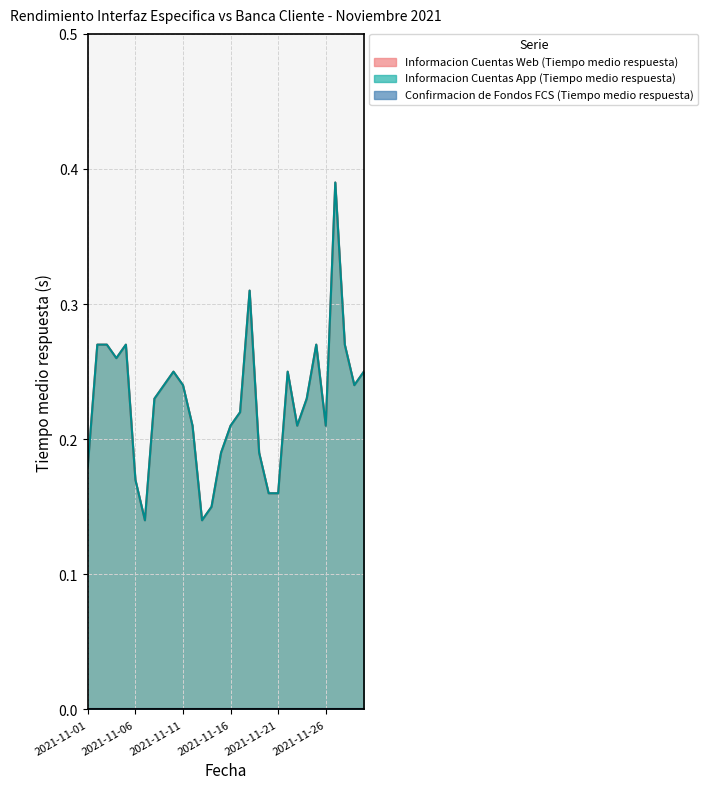

Reading left to right, extract all data points from this chart.

Informacion Cuentas Web (Tiempo medio respuesta): 0.2	0.3	0.3	0.3	0.3	0.2	0.1	0.2	0.2	0.2	0.2	0.2	0.1	0.1	0.2	0.2	0.2	0.3	0.2	0.2	0.2	0.2	0.2	0.2	0.3	0.2	0.4	0.3	0.2	0.2
Informacion Cuentas App (Tiempo medio respuesta): 0.2	0.3	0.3	0.3	0.3	0.2	0.1	0.2	0.2	0.2	0.2	0.2	0.1	0.1	0.2	0.2	0.2	0.3	0.2	0.2	0.2	0.2	0.2	0.2	0.3	0.2	0.4	0.3	0.2	0.2